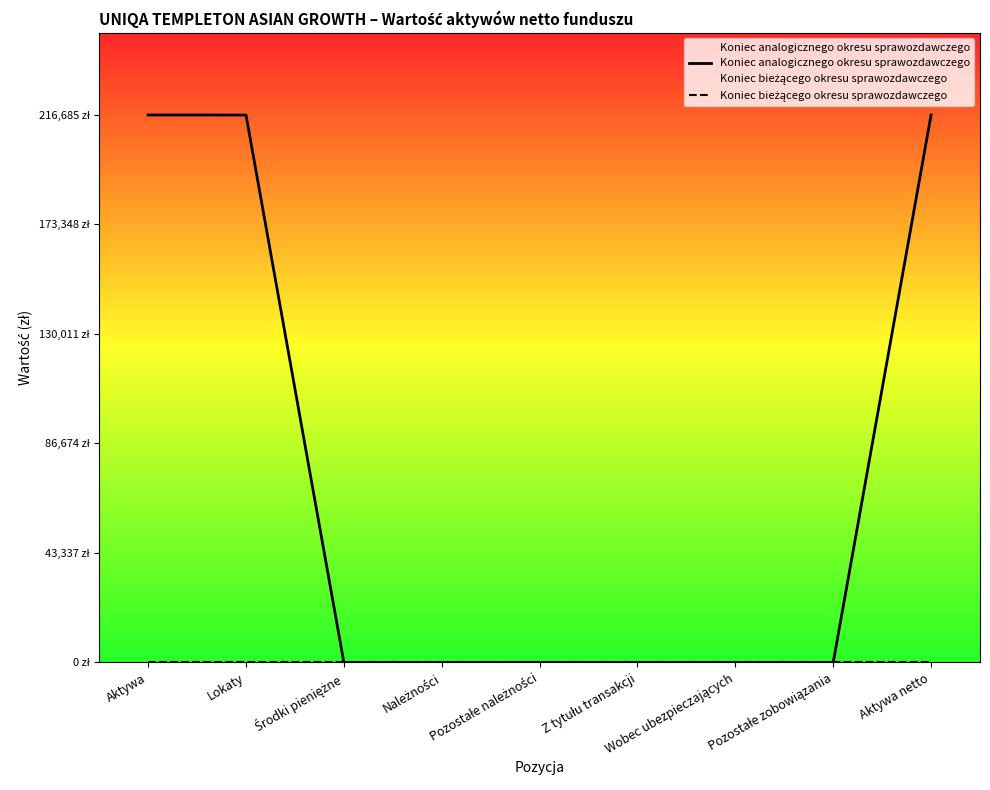

What is the maximum value for Koniec analogicznego okresu sprawozdawczego?

216685.3